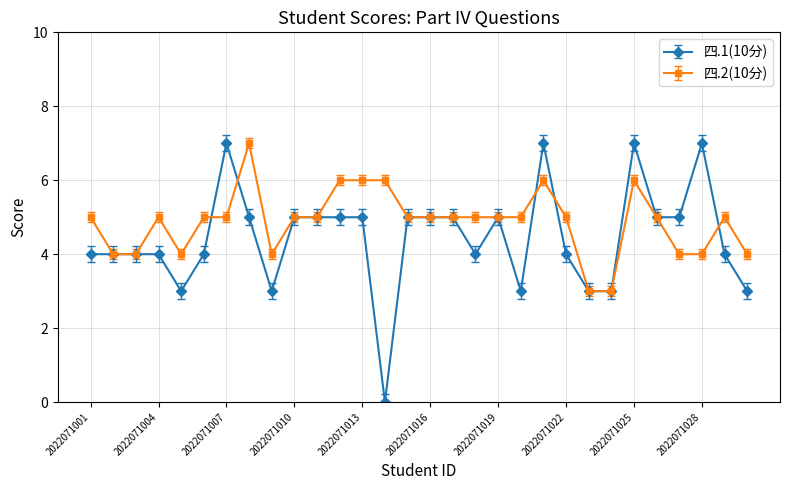

How many lines are shown in the chart?

2